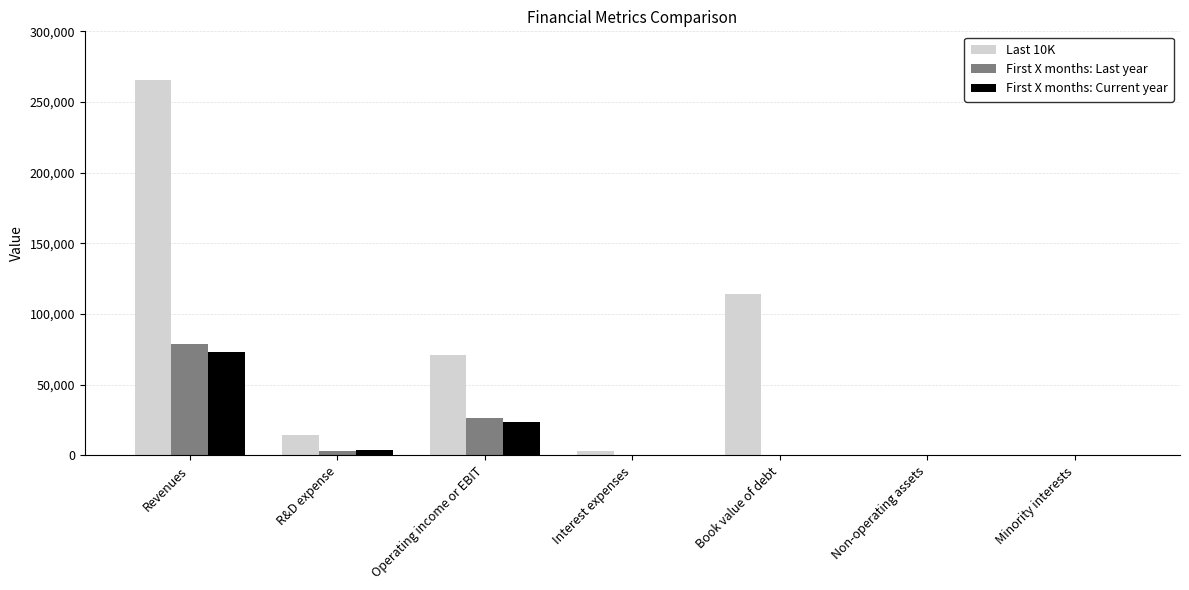

Where does the Last 10K series first go above 14236?

Revenues